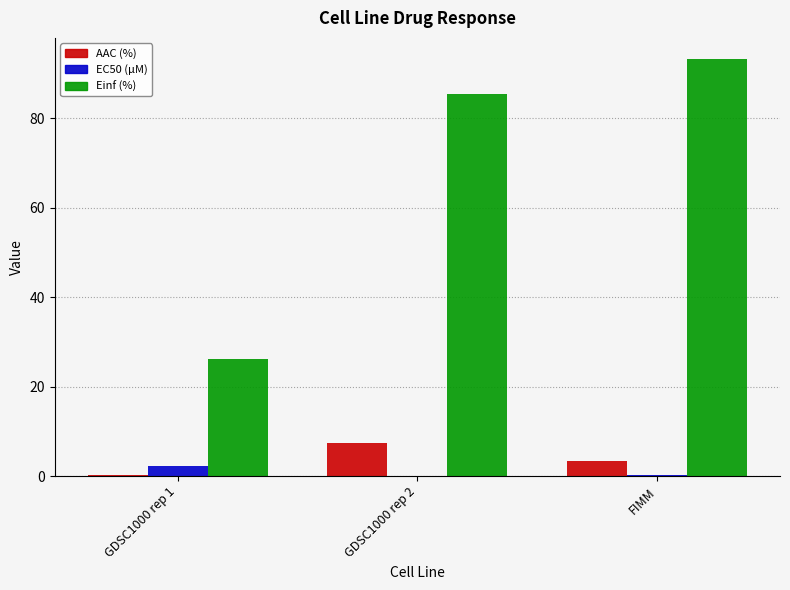

Where is Einf (%) nearest to the value 59?

GDSC1000 rep 2